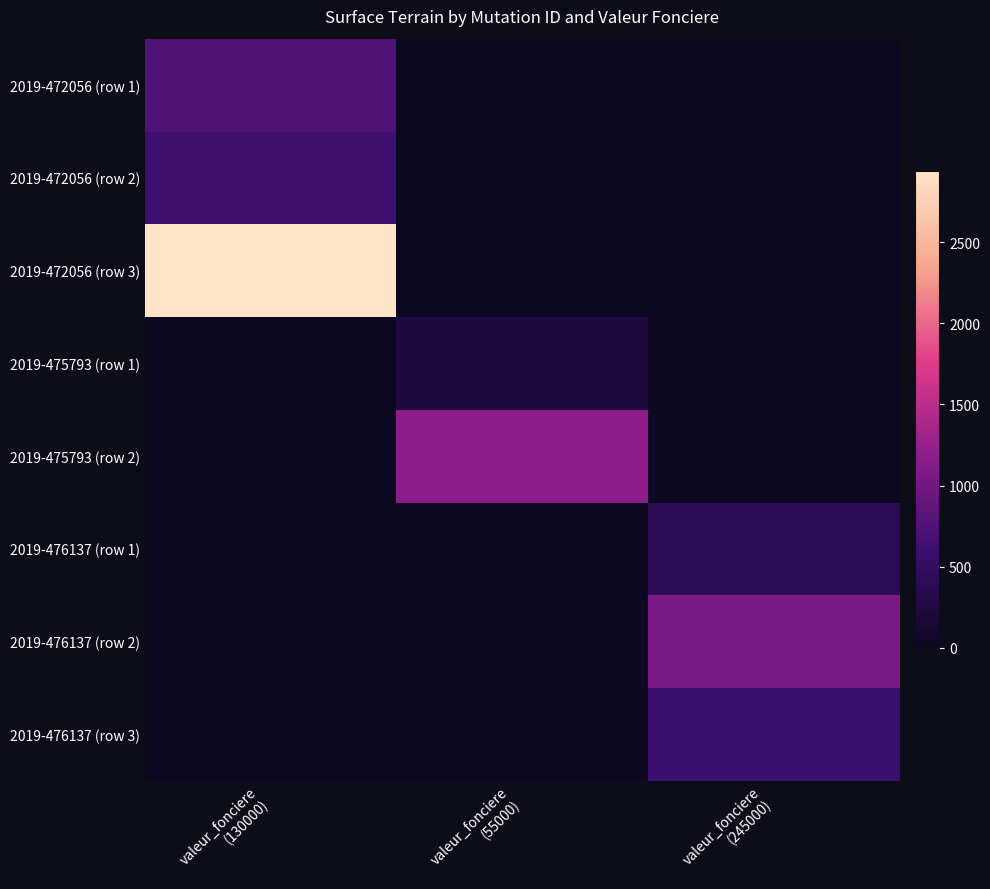

Which category has the highest value across all series?

valeur_fonciere
(130000)